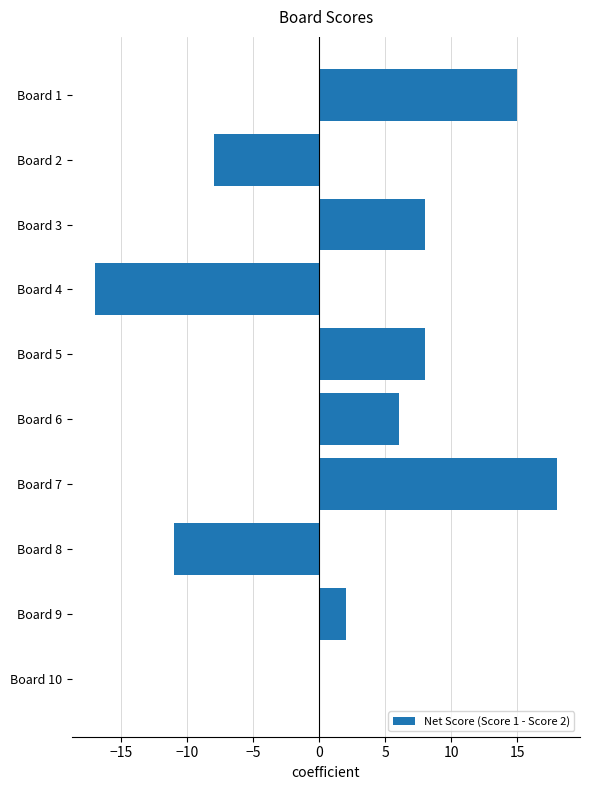

Where is the data nearest to the value 0?

Board 10